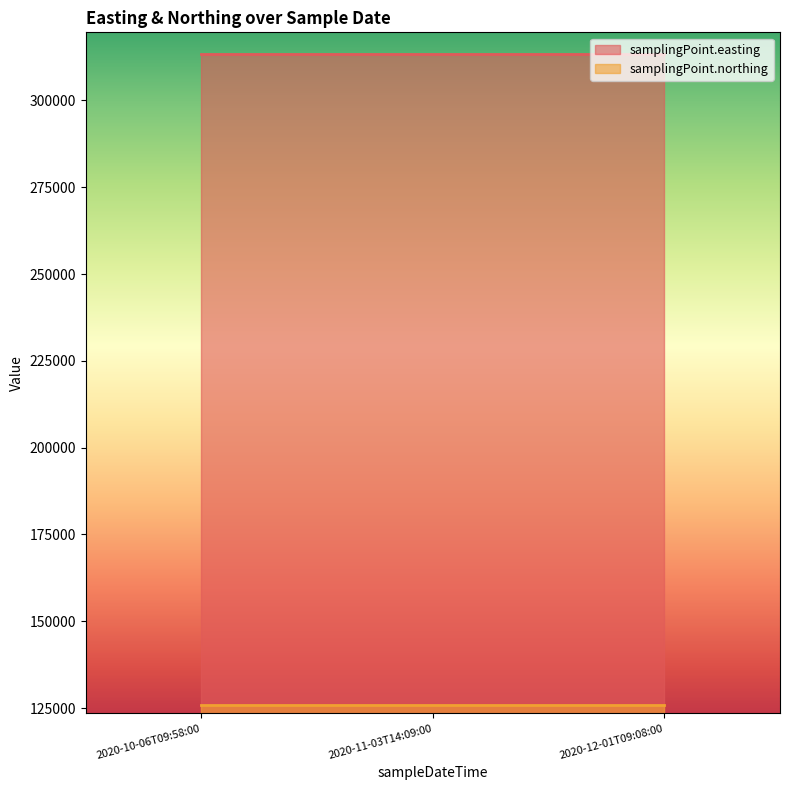

The value of samplingPoint.easting at 2020-12-01T09:08:00 is 418315. True or false?

False